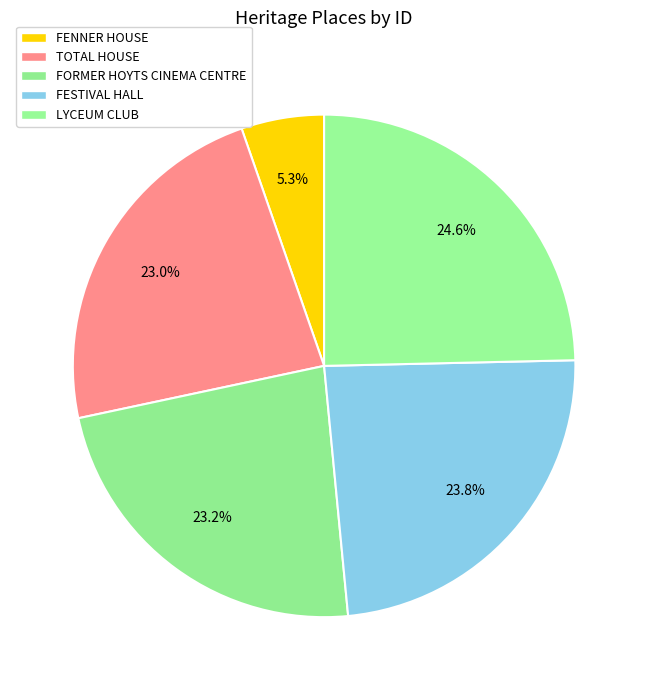

What is the ratio of the value at FESTIVAL HALL to the value at FORMER HOYTS CINEMA CENTRE?

1.0